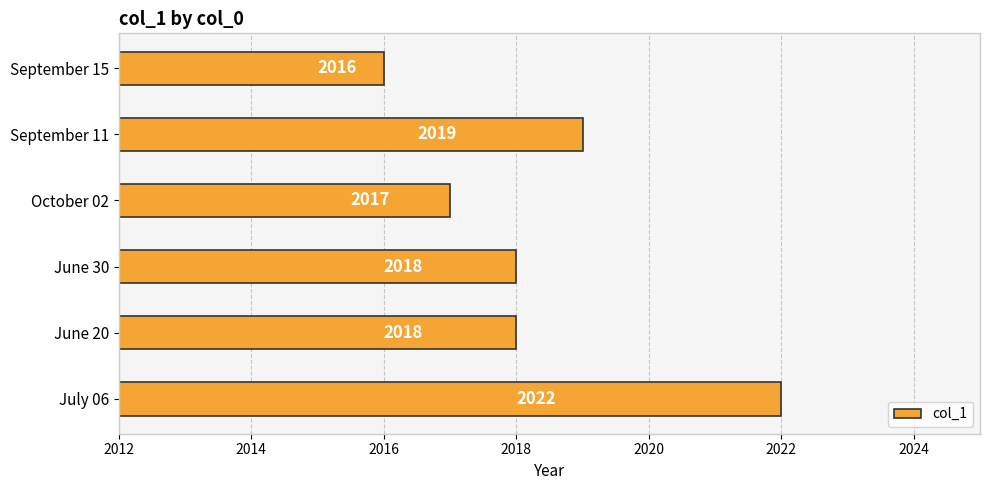

The value at June 20 is 706. True or false?

False